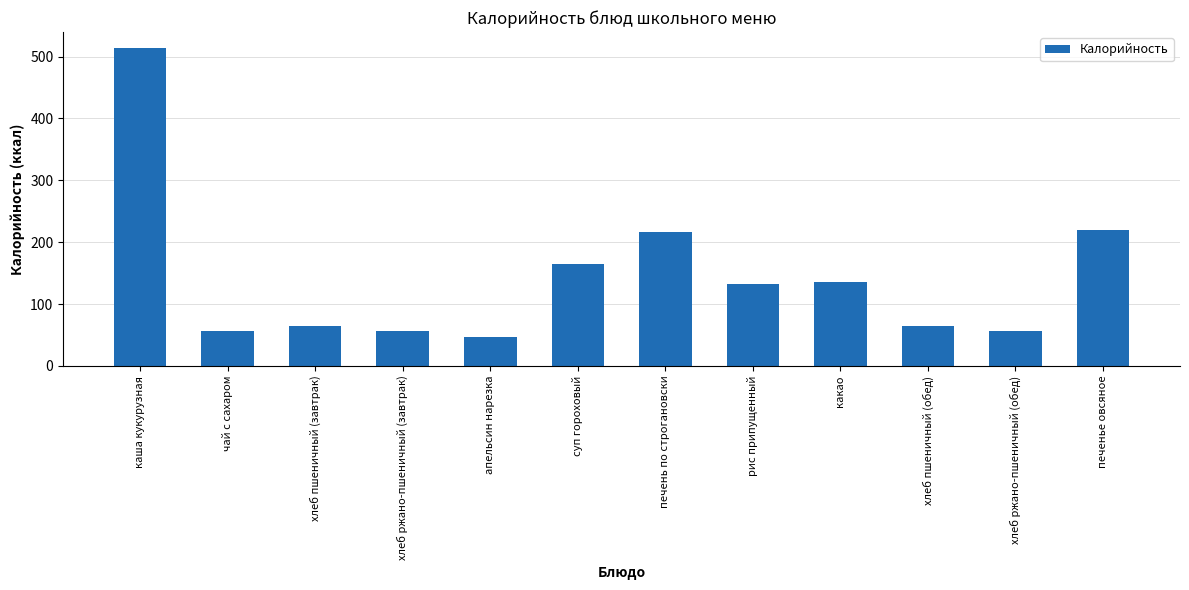

What is the average value?

144